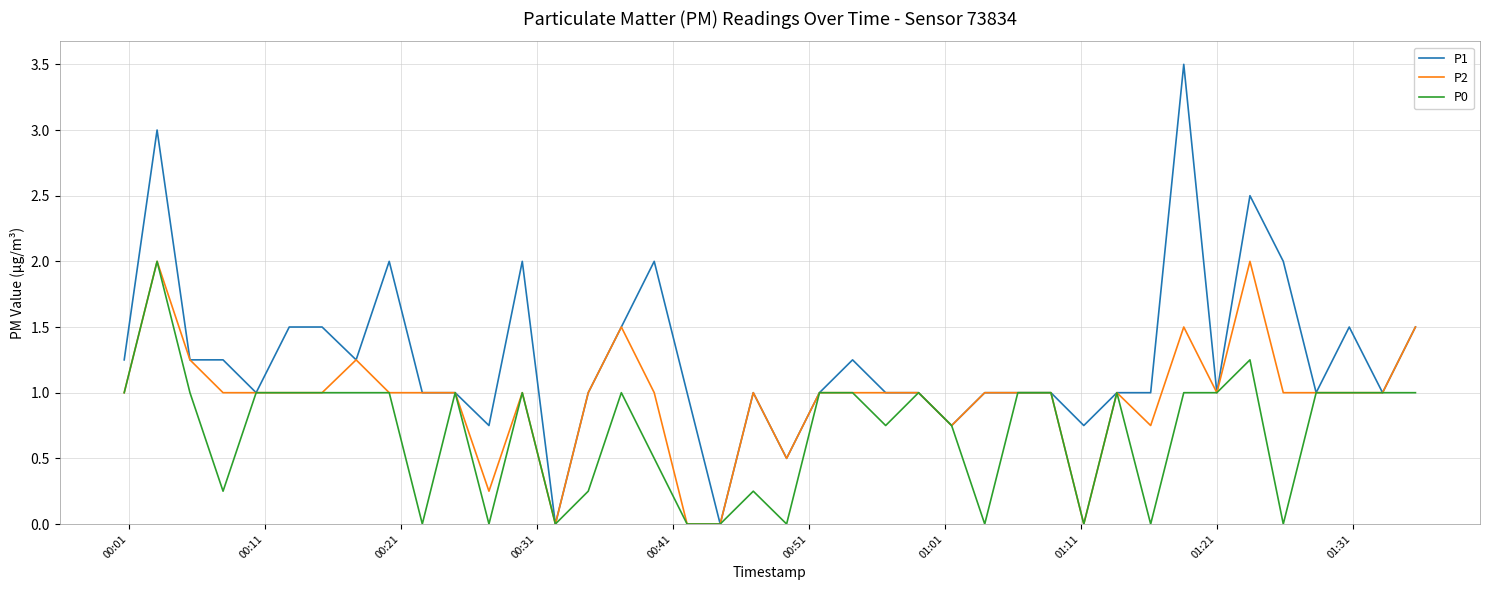

How many distinct data groups are displayed?

3